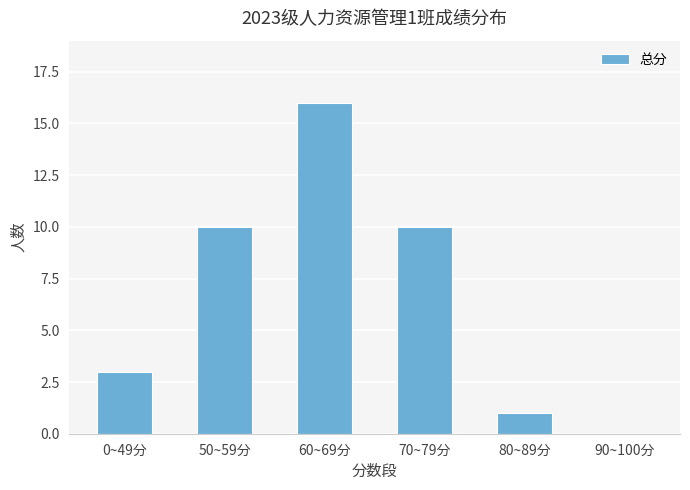

The value at 50~59分 is 10. True or false?

True